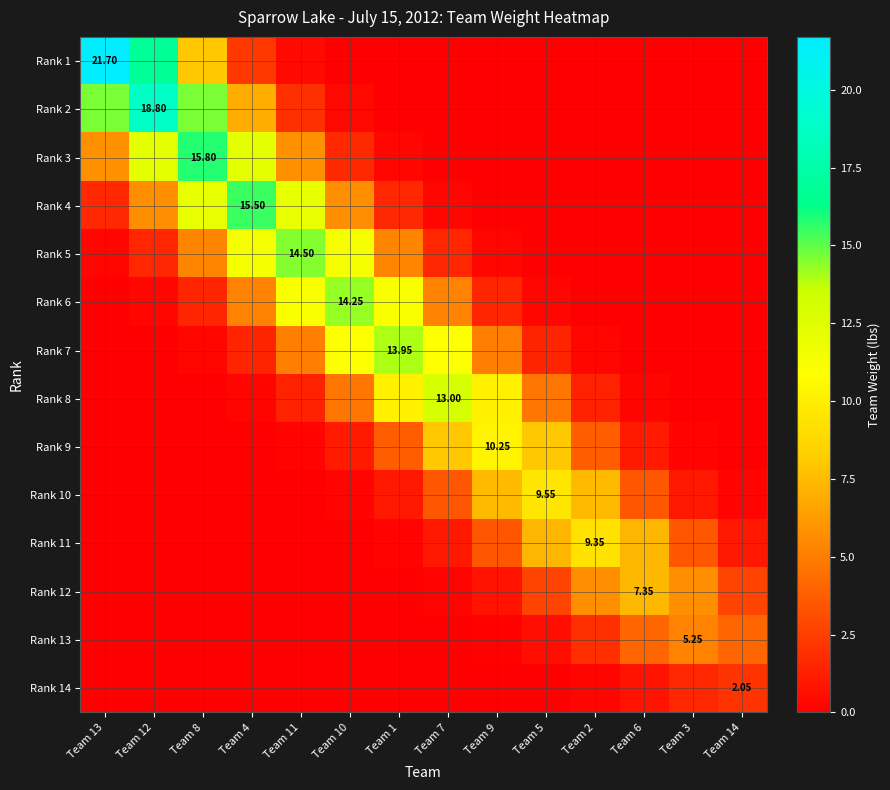

What is the sum of all Rank 14 values?

4.7